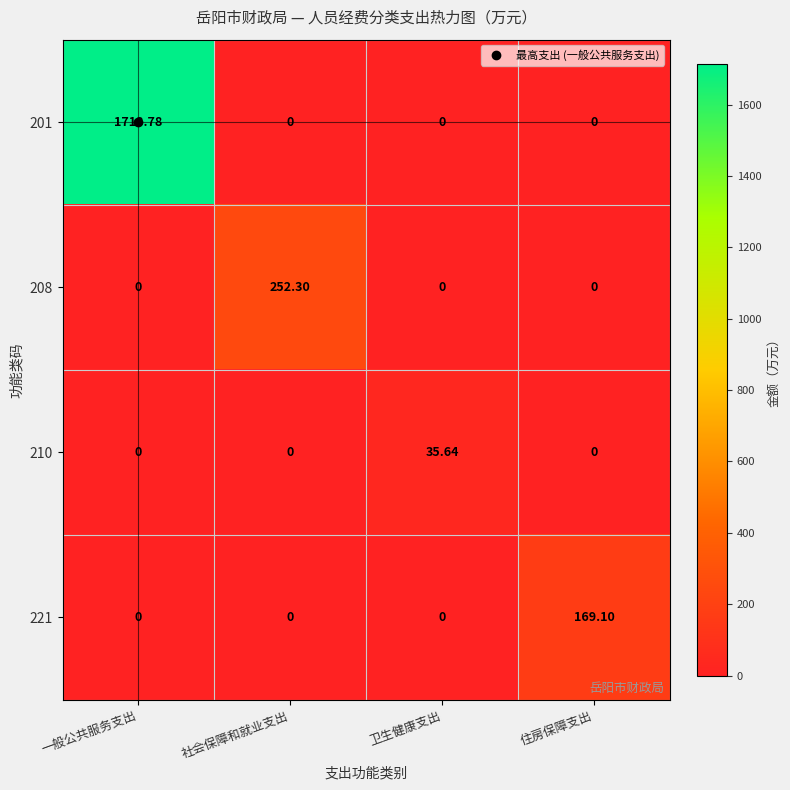

At which label does 221 reach its peak?

住房保障支出